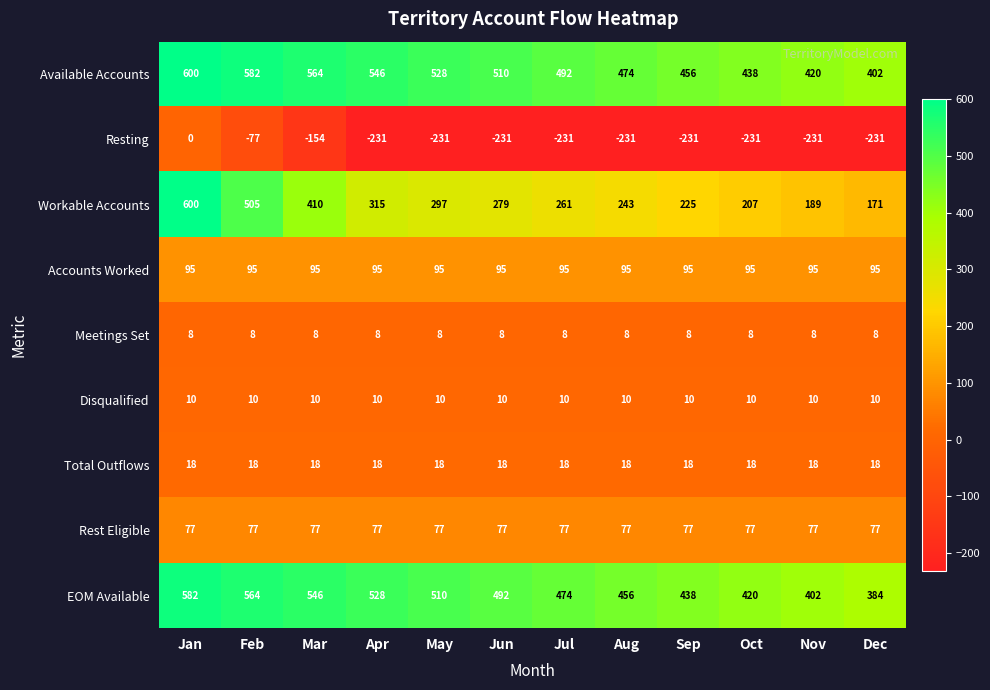

What is the minimum value shown in the chart?

-231